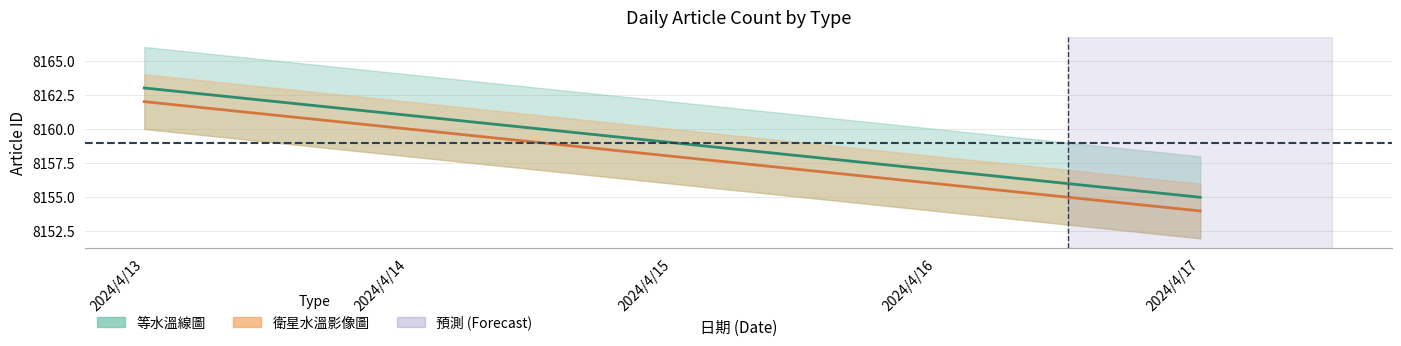

List the labels in order of 衛星水溫影像圖 value, smallest first.

2024/4/17, 2024/4/16, 2024/4/15, 2024/4/14, 2024/4/13